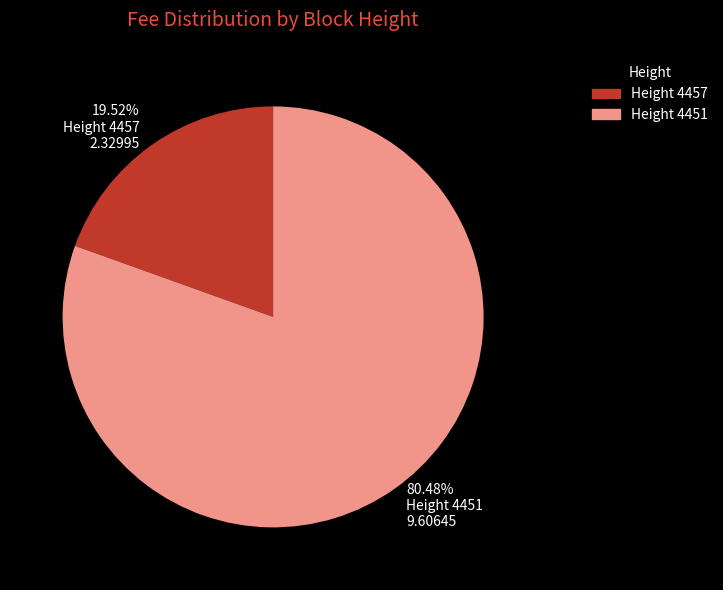

Is there any slice that represents more than half of the pie?

Yes